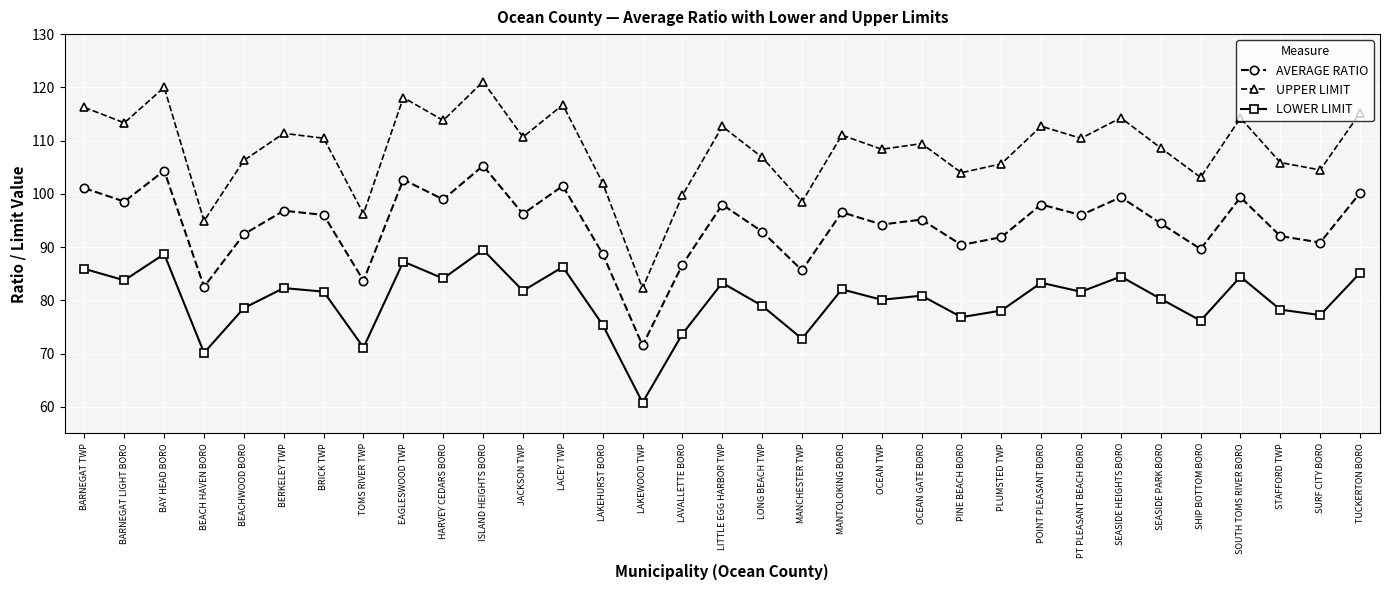

How many data points in AVERAGE RATIO are less than 96?

16